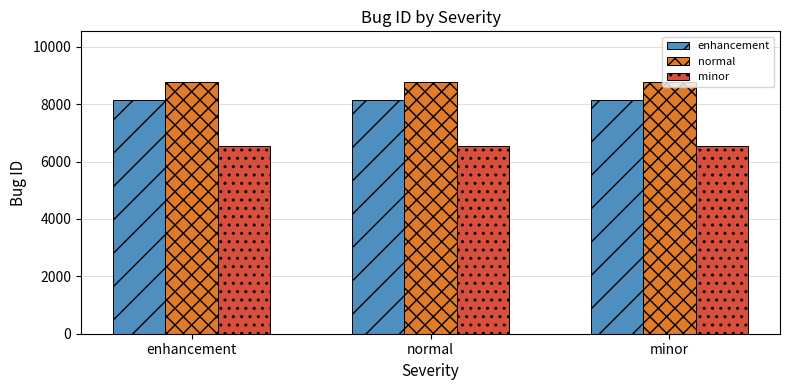

What is the label of the 2nd bar from the right?

normal